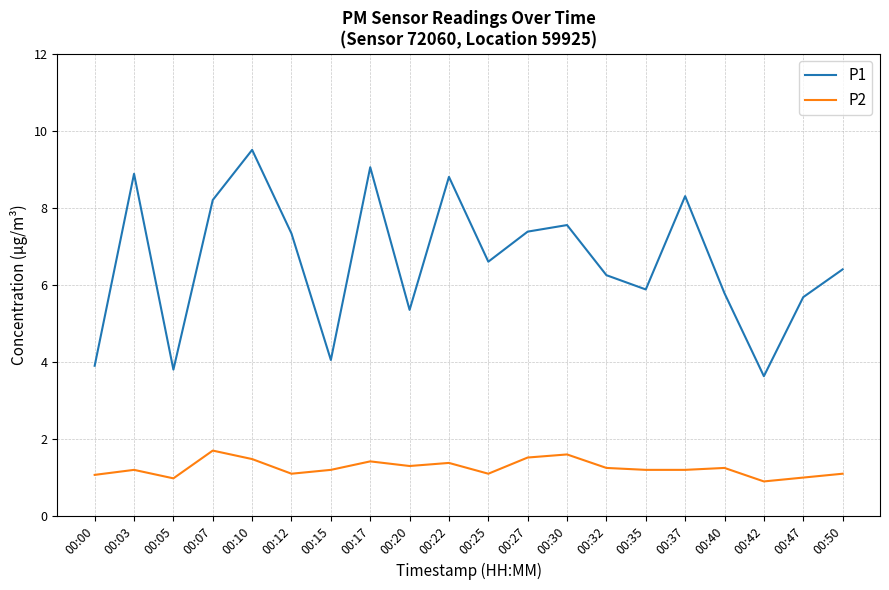

What value does the P2 series have at 00:17?

1.4